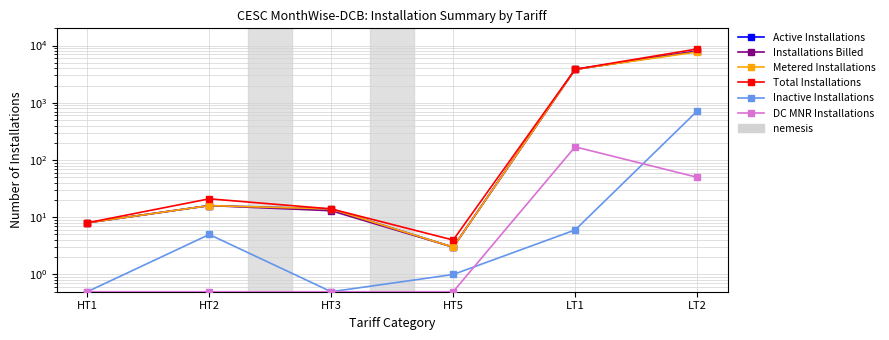

How many lines are shown in the chart?

6